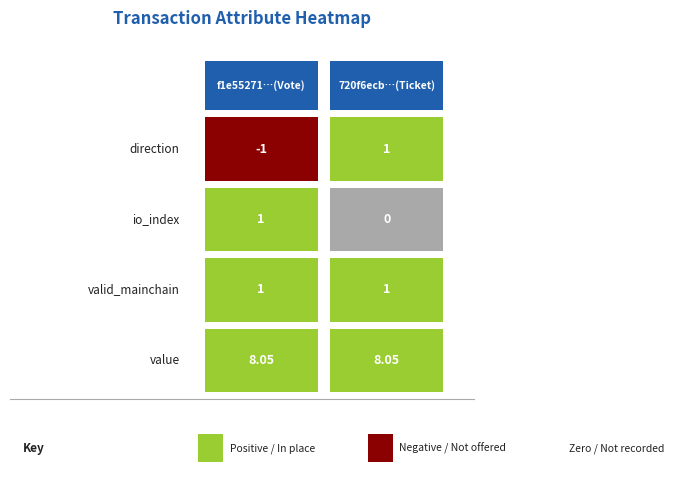

The value of value at io_index is 8.0. True or false?

True